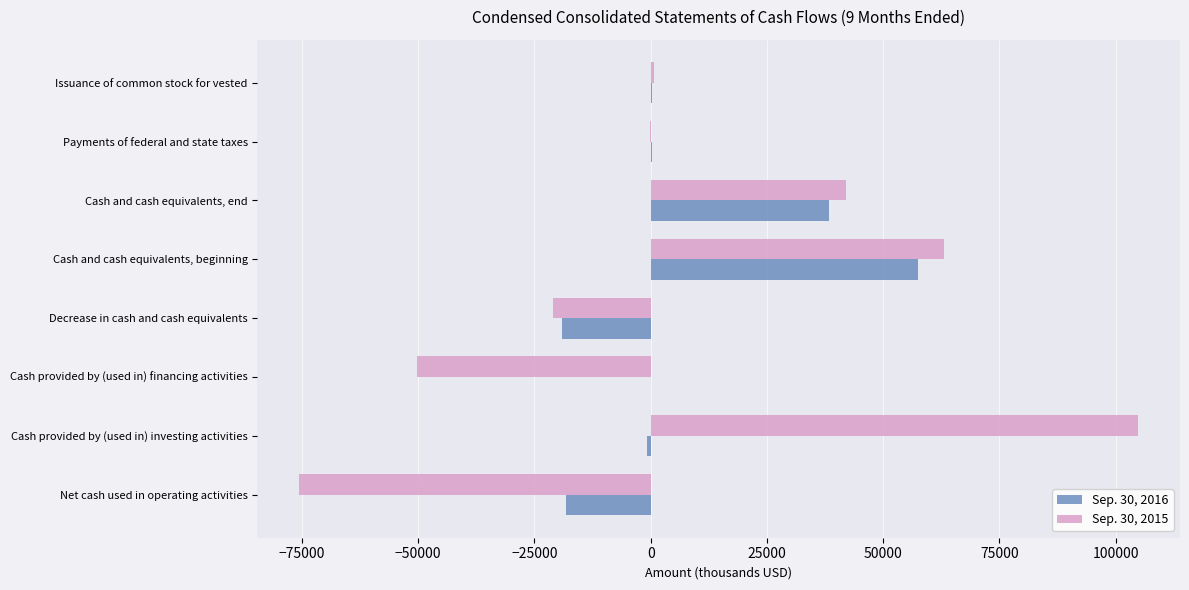

True or false: Sep. 30, 2015 has a value of -75522 at Net cash used in operating activities.

True